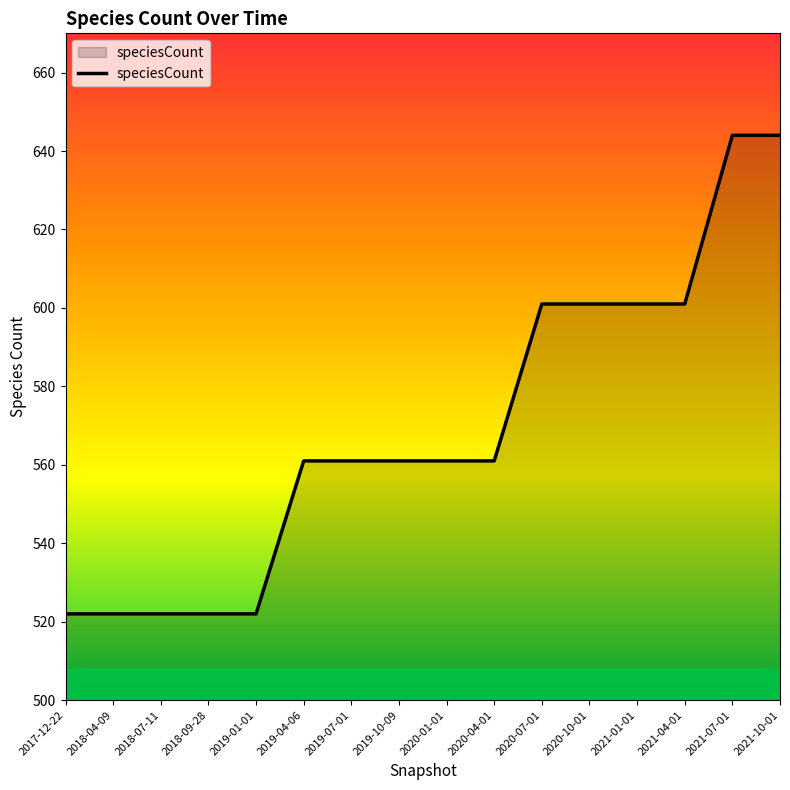

What is the sum of all values?

9107